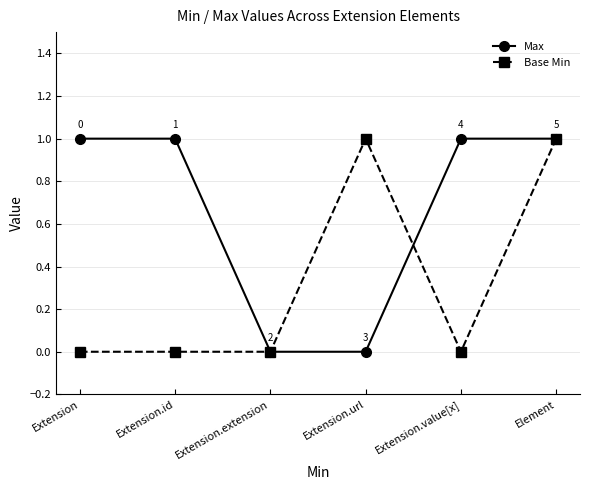

Rank the series by their average value, from lowest to highest.

Base Min, Max